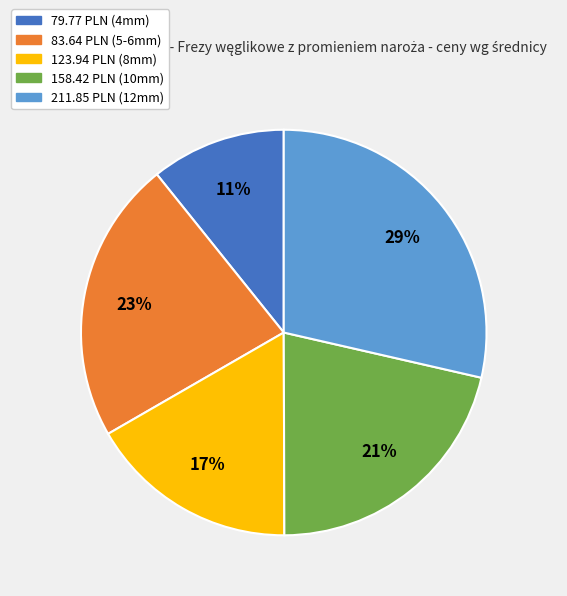

How many slices are in this pie chart?

5